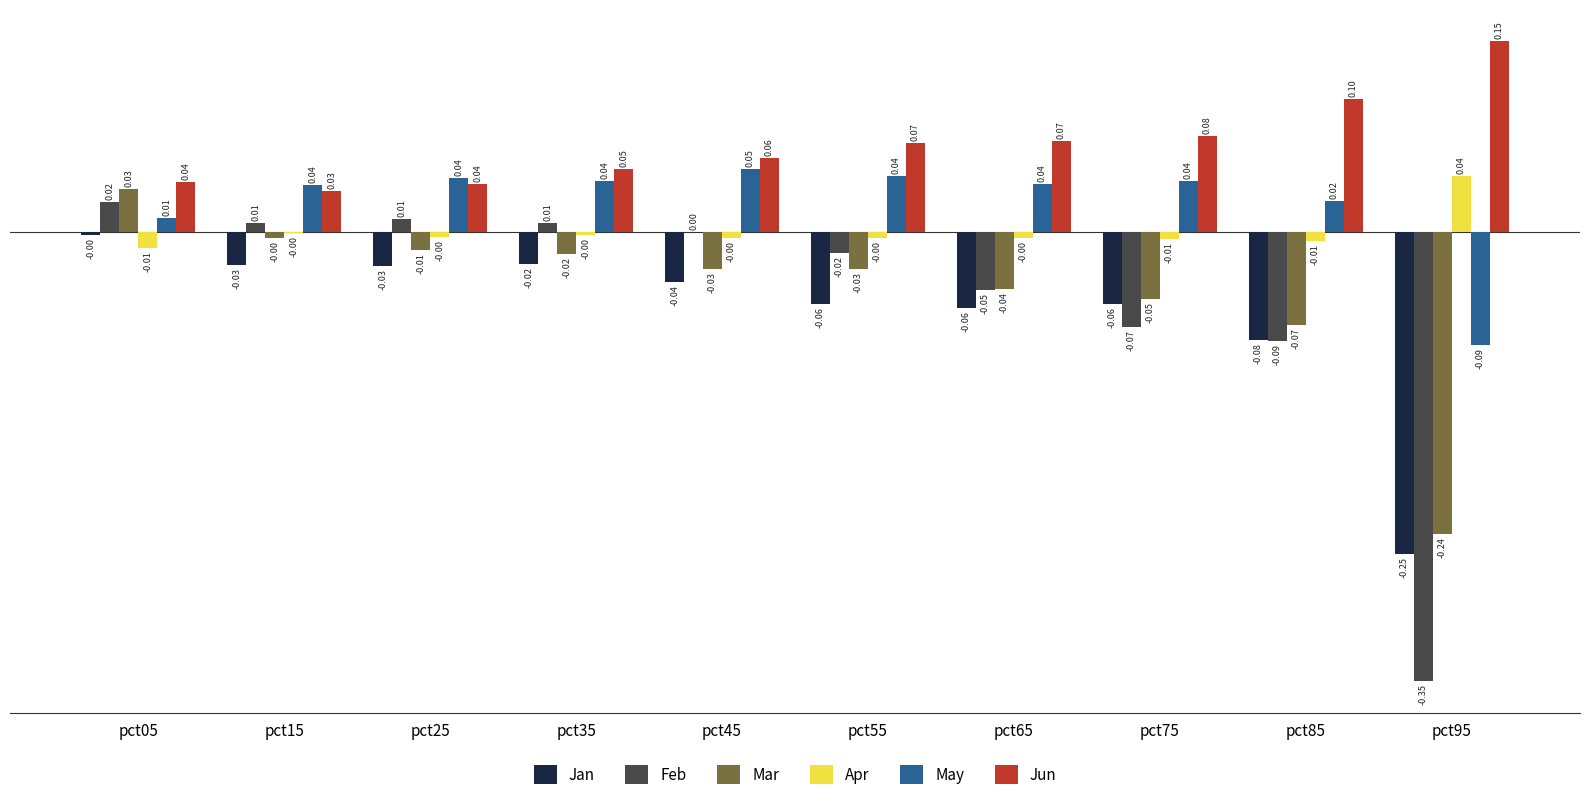

How many positive values does the Feb series have?

5